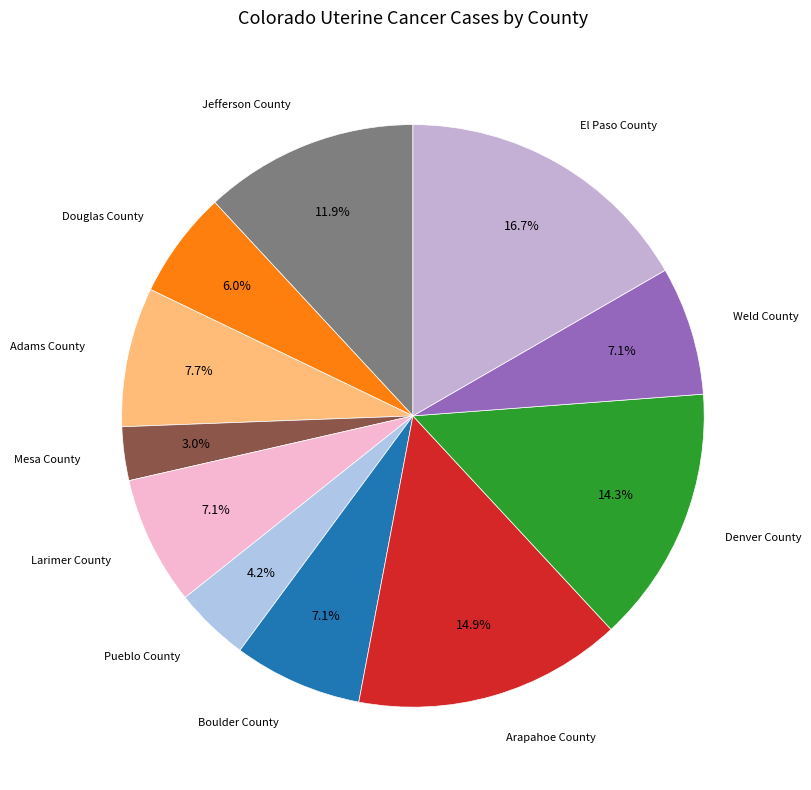

Count the number of slices in the pie.

11